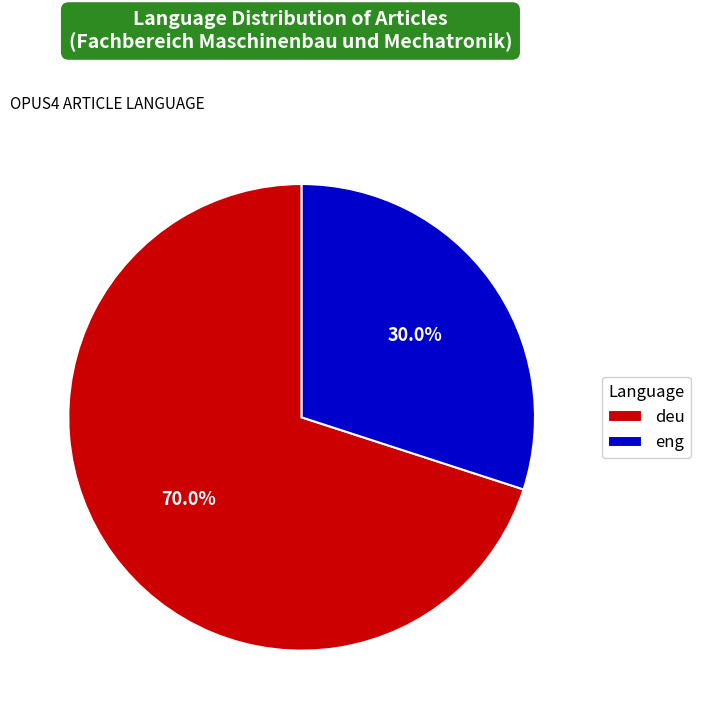

How many segments does this pie chart have?

2